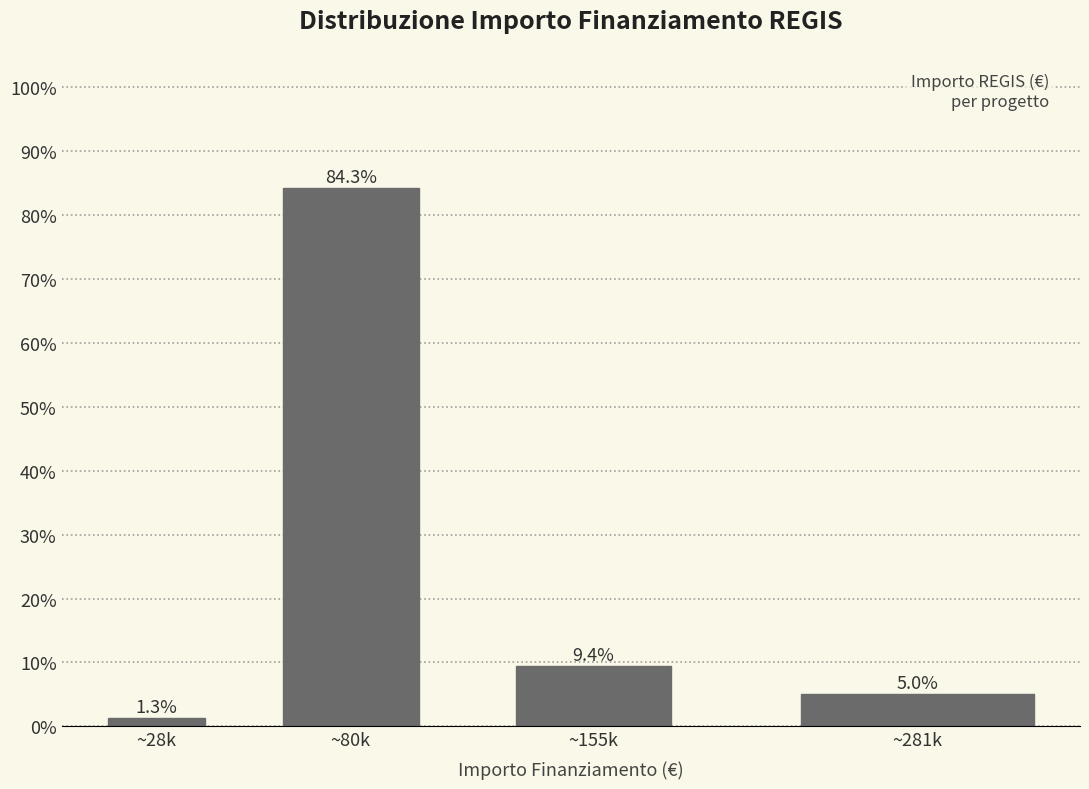

Reading left to right, transcribe all the data shown in this chart.

1.3	84.3	9.4	5.0